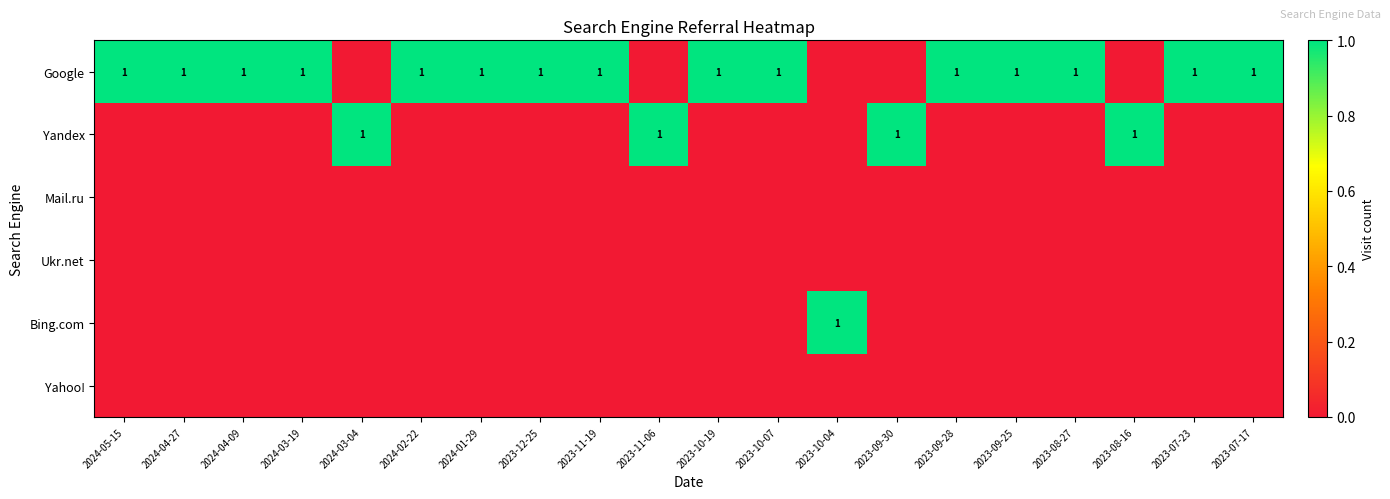

The Google series shows 1 at 2023-12-25. True or false?

True